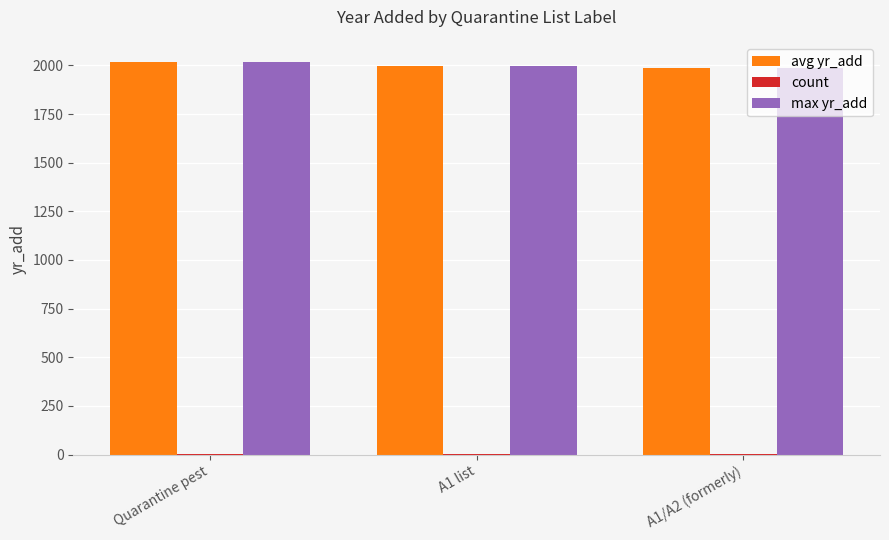

What is the sum of all max yr_add values?

6003